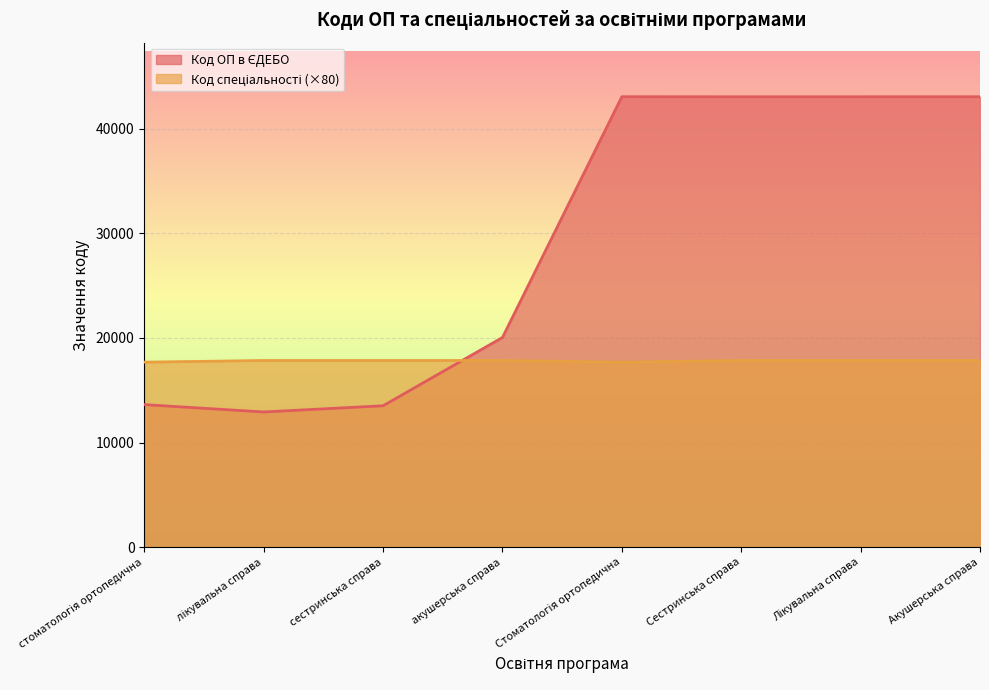

What position from the left is Сестринська справа?

6